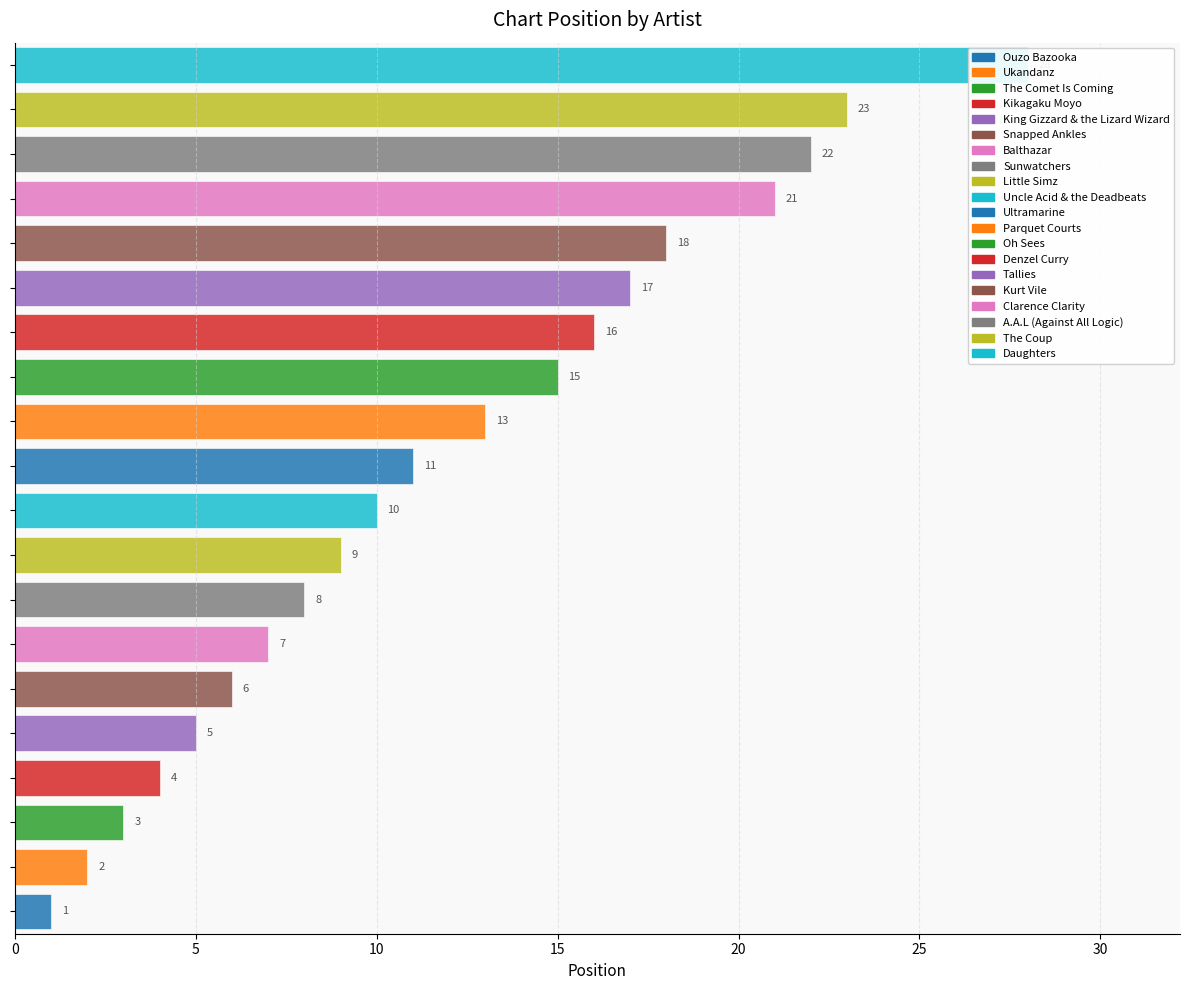

What is the sum of the values at Ultramarine and Tallies?

28